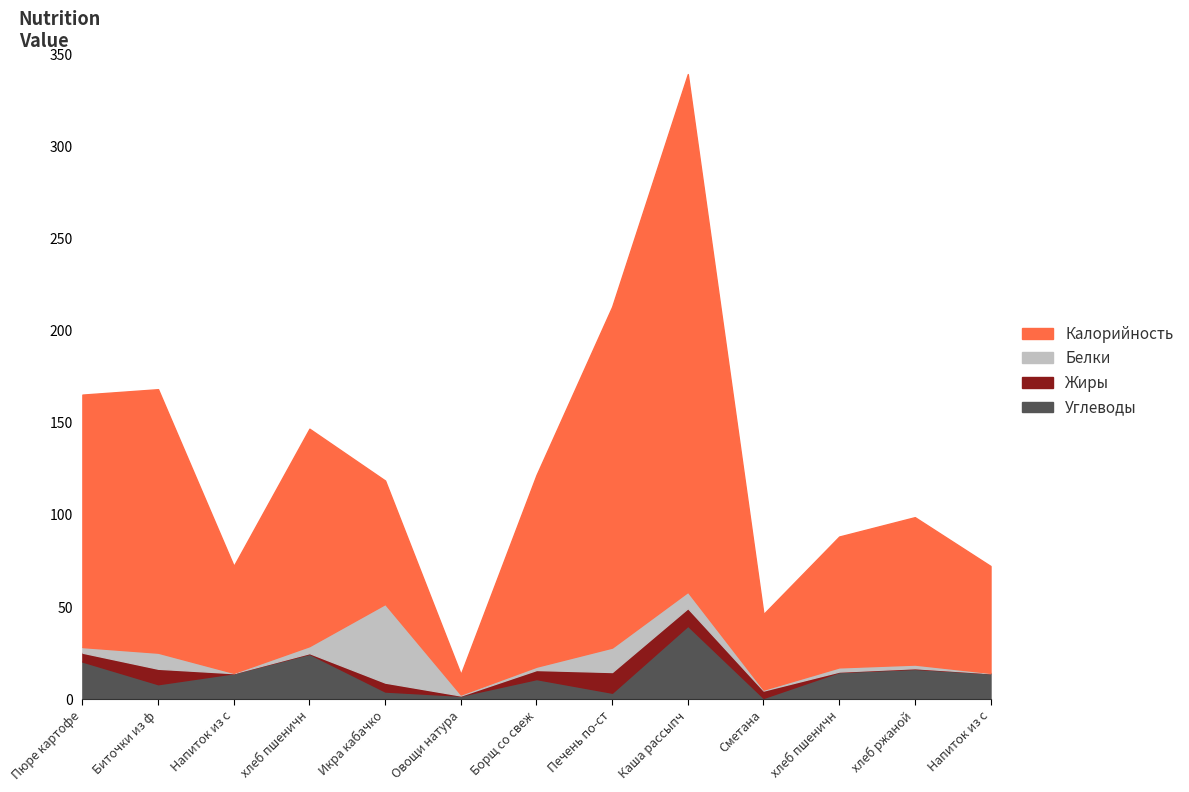

Is it true that Жиры equals 0.1 at хлеб пшеничный?

False